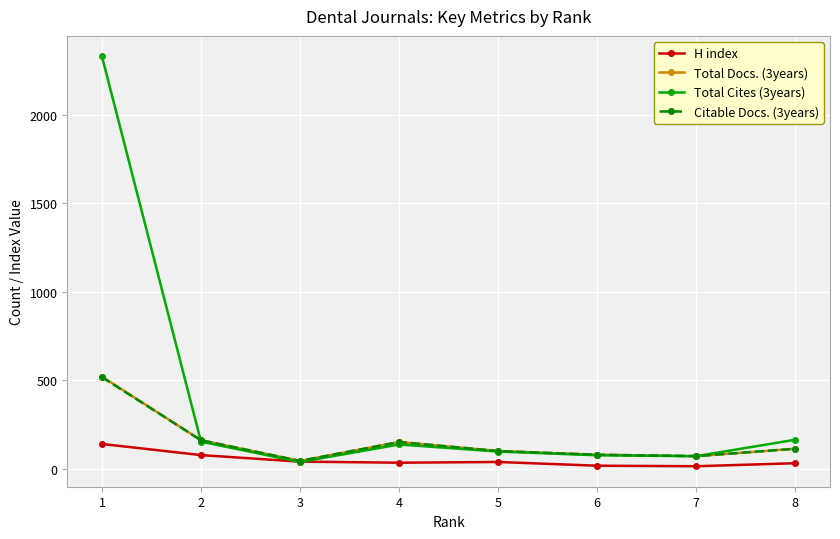

The value of Citable Docs. (3years) at 2 is 160. True or false?

True